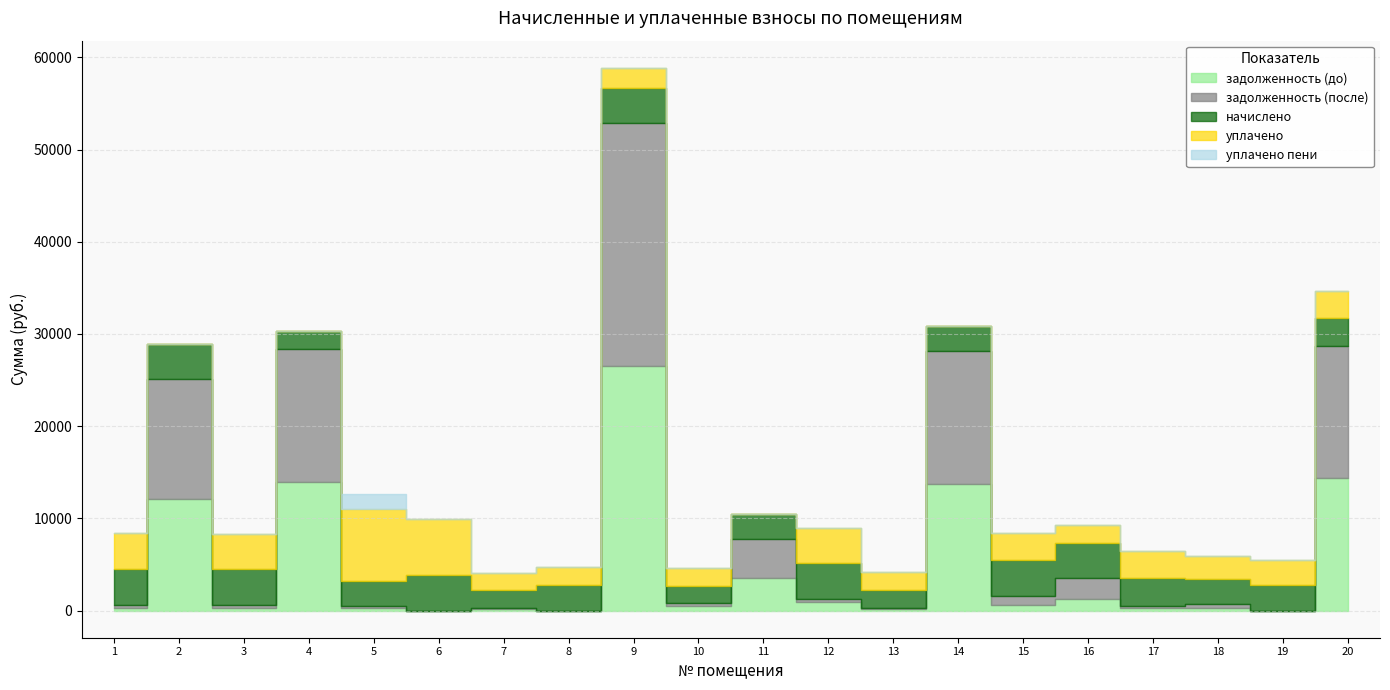

Rank the series at 19 from lowest to highest value.

задолженность (до), задолженность (после), уплачено пени, начислено, уплачено